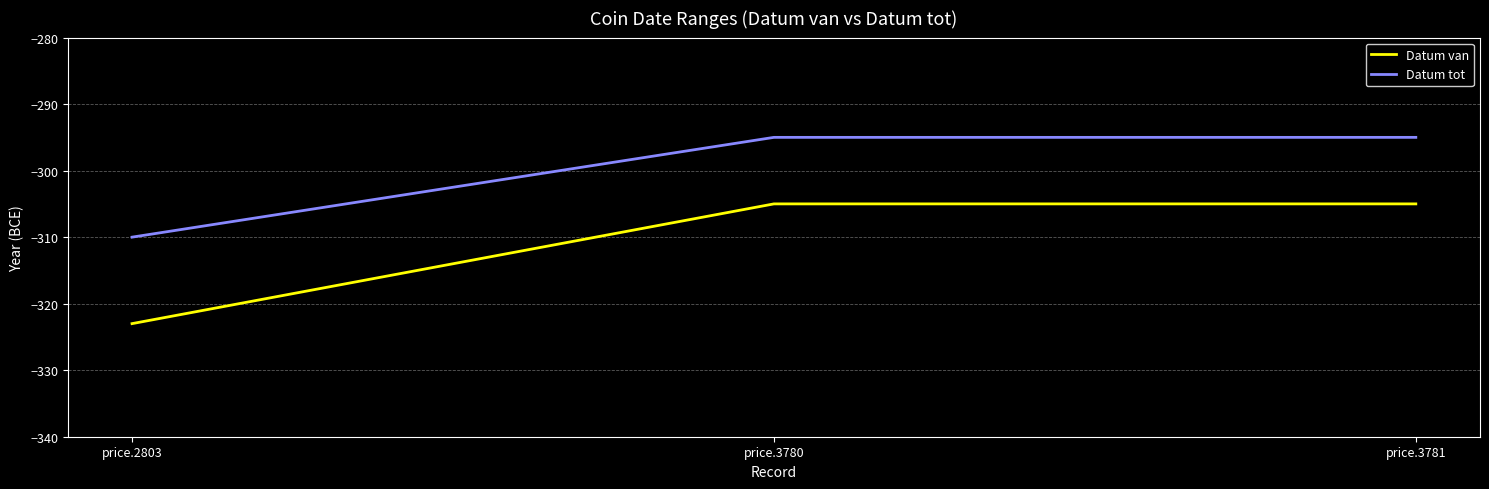

Count the number of categories in the chart.

3